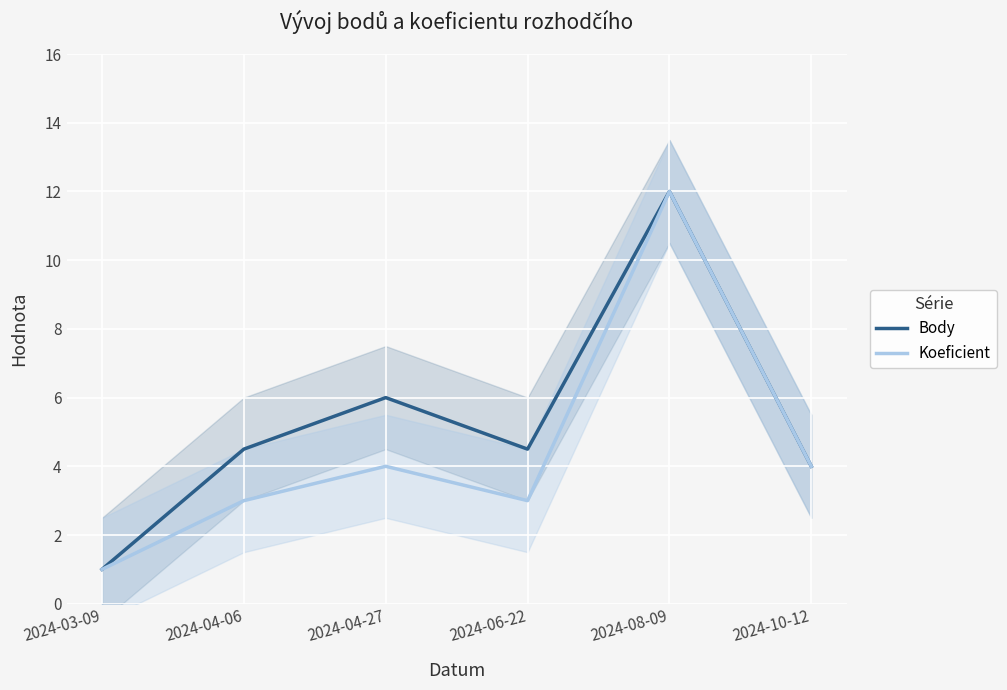

Which category has the highest value across all series?

2024-08-09